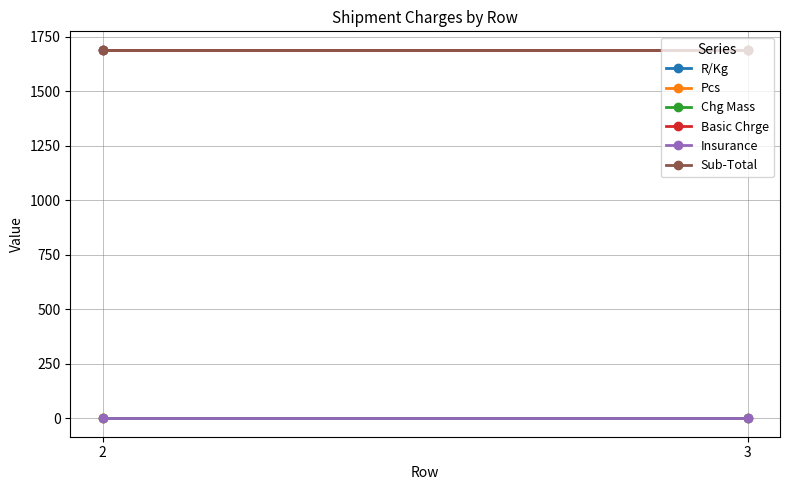

What is the average value of the Pcs series?

1